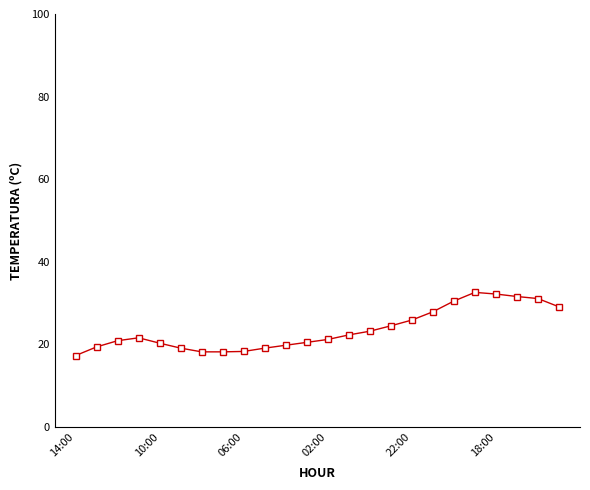

What is the difference between the maximum and minimum values?

15.3